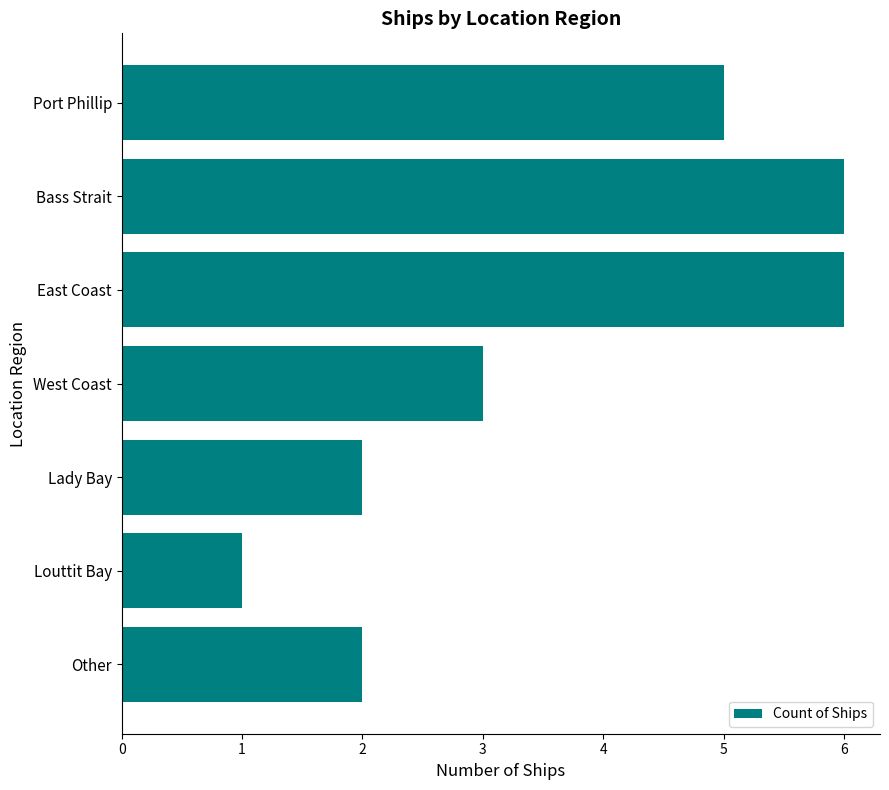

What is the label of the 7th bar from the bottom?

Port Phillip